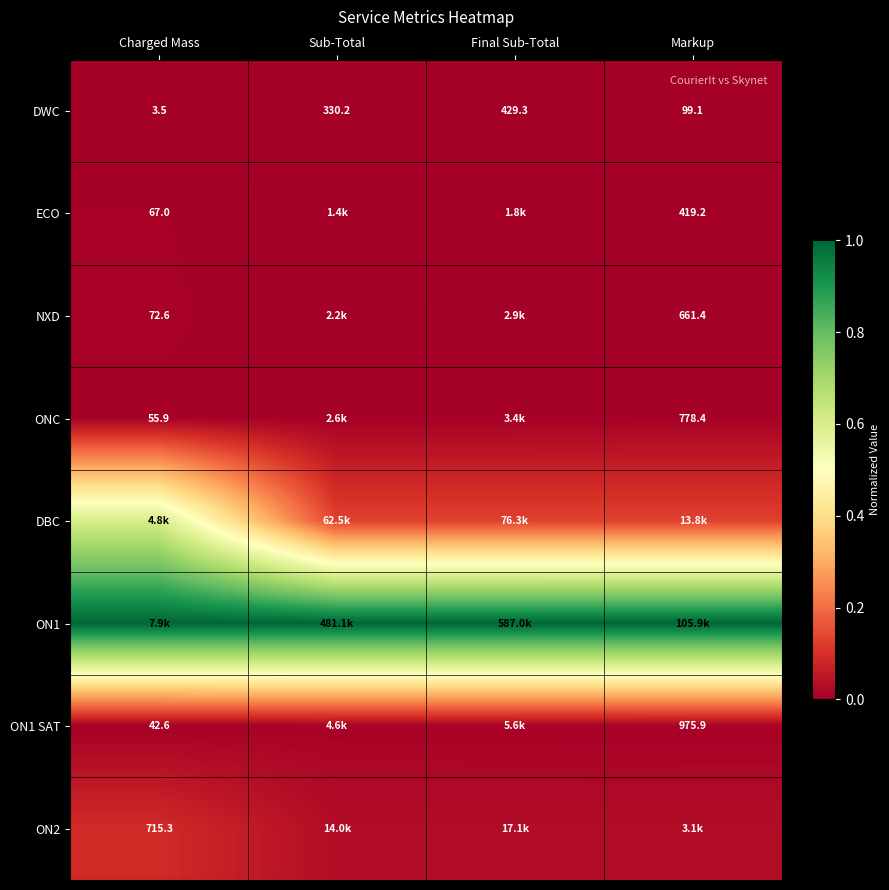

The DBC series shows 0.2 at Sub-Total. True or false?

False